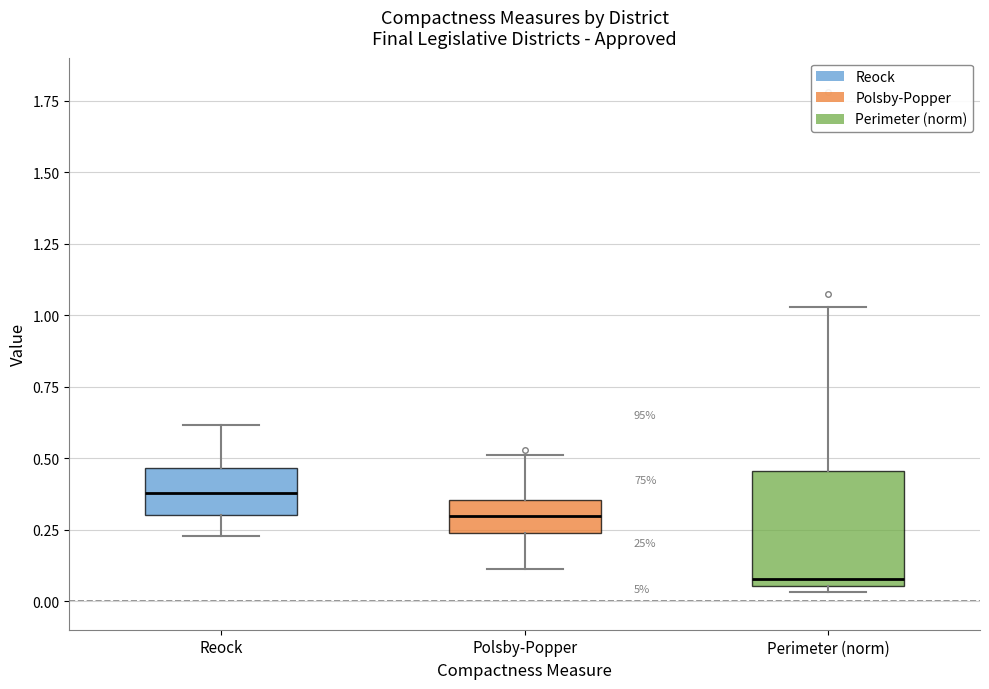

Where is the upper edge of the box for Reock on the y-axis? The values are not printed on the chart, so give them approximately, as read against the axis.

0.45